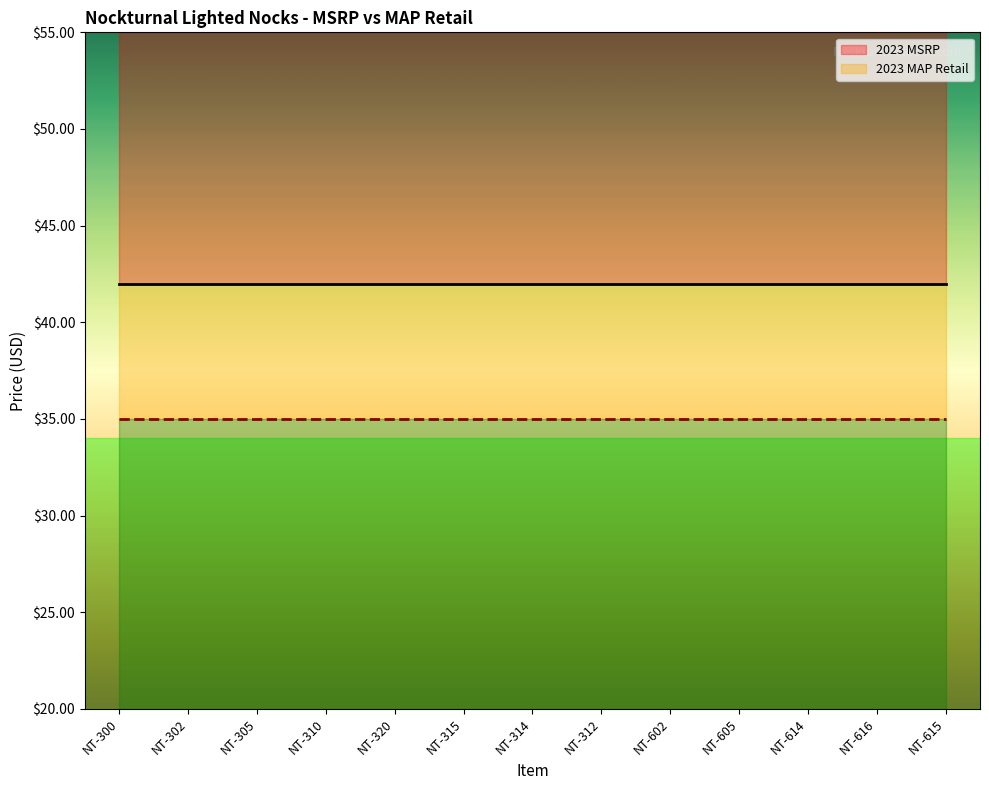

Read the 2023 MSRP value at NT-305.

42.0